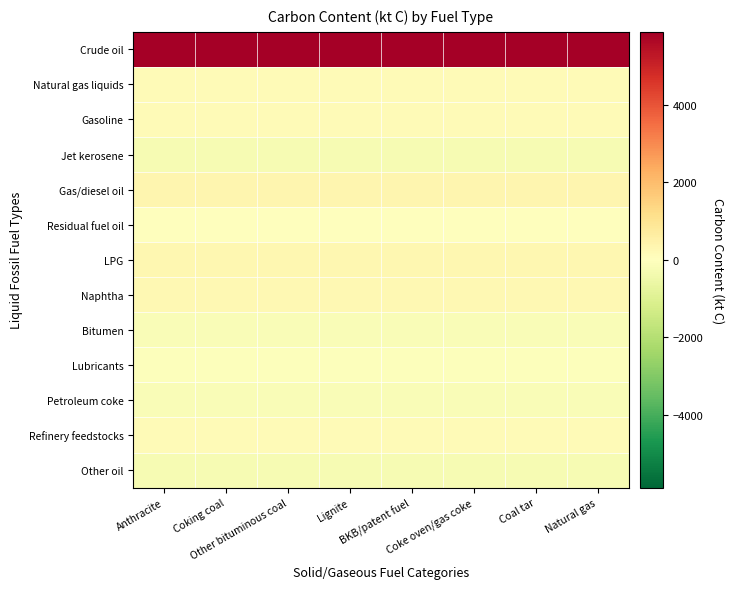

How many data points does each series have?

8